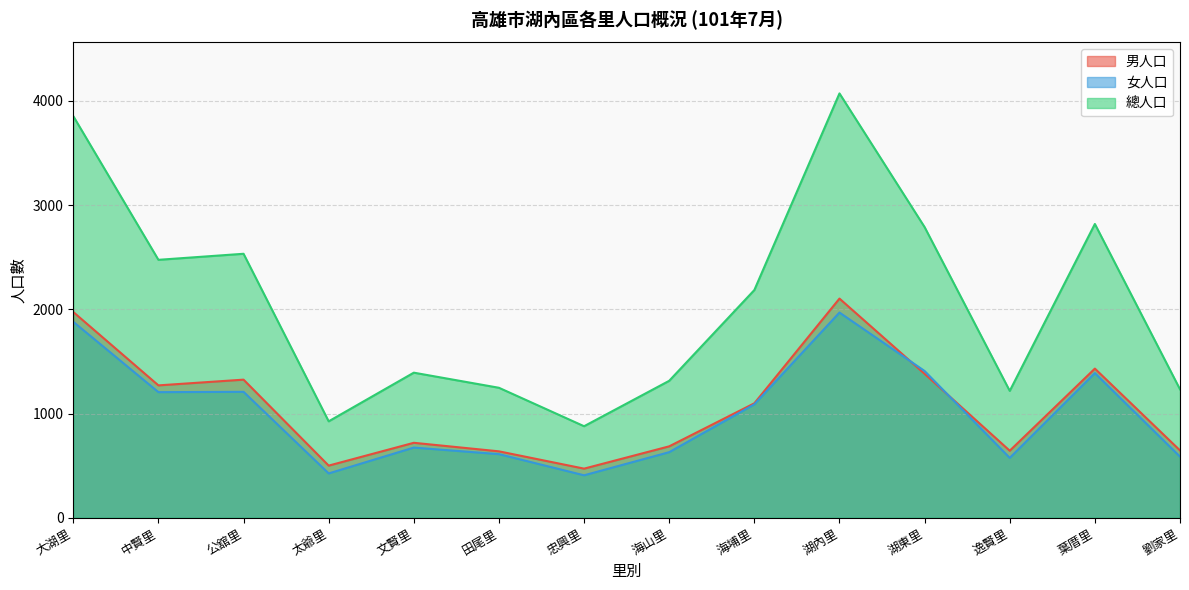

Reading left to right, extract all data points from this chart.

男人口: 大湖里=1974	中賢里=1270	公舘里=1325	太爺里=500	文賢里=719	田尾里=637	忠興里=471	海山里=685	海埔里=1098	湖內里=2103	湖東里=1381	逸賢里=643	葉厝里=1431	劉家里=646
女人口: 大湖里=1880	中賢里=1205	公舘里=1208	太爺里=425	文賢里=673	田尾里=610	忠興里=407	海山里=629	海埔里=1088	湖內里=1969	湖東里=1408	逸賢里=574	葉厝里=1388	劉家里=586
總人口: 大湖里=3854	中賢里=2475	公舘里=2533	太爺里=925	文賢里=1392	田尾里=1247	忠興里=878	海山里=1314	海埔里=2185	湖內里=4072	湖東里=2789	逸賢里=1217	葉厝里=2819	劉家里=1232